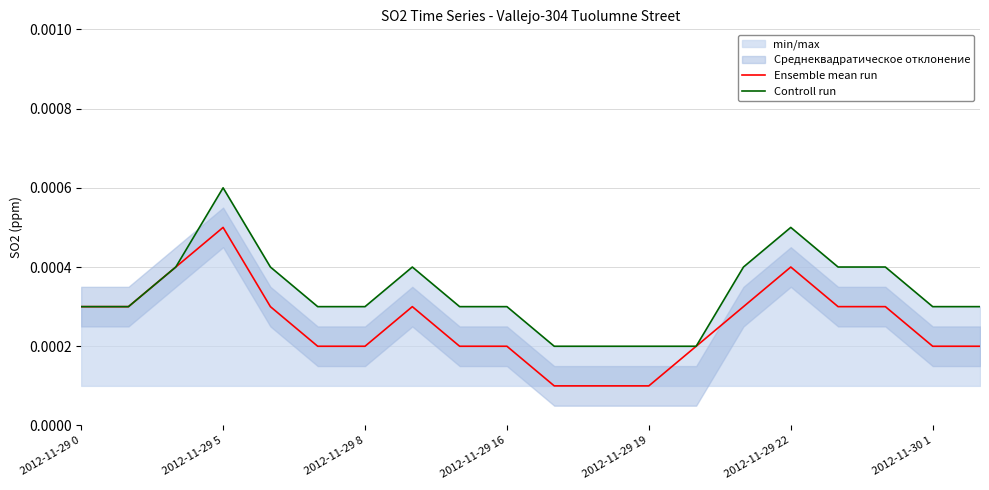

At how many categories does at least one series exceed 0?

20